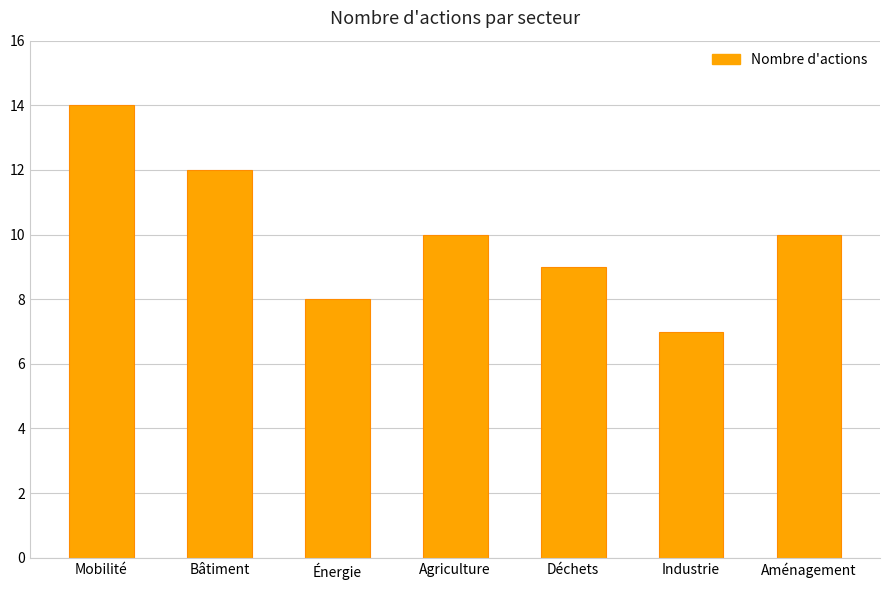

What is the smallest value displayed?

7